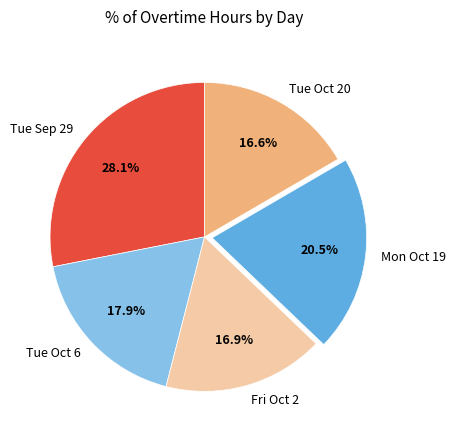

Approximately how many times larger is the value at Tue Oct 20 compared to Tue Sep 29?

0.6